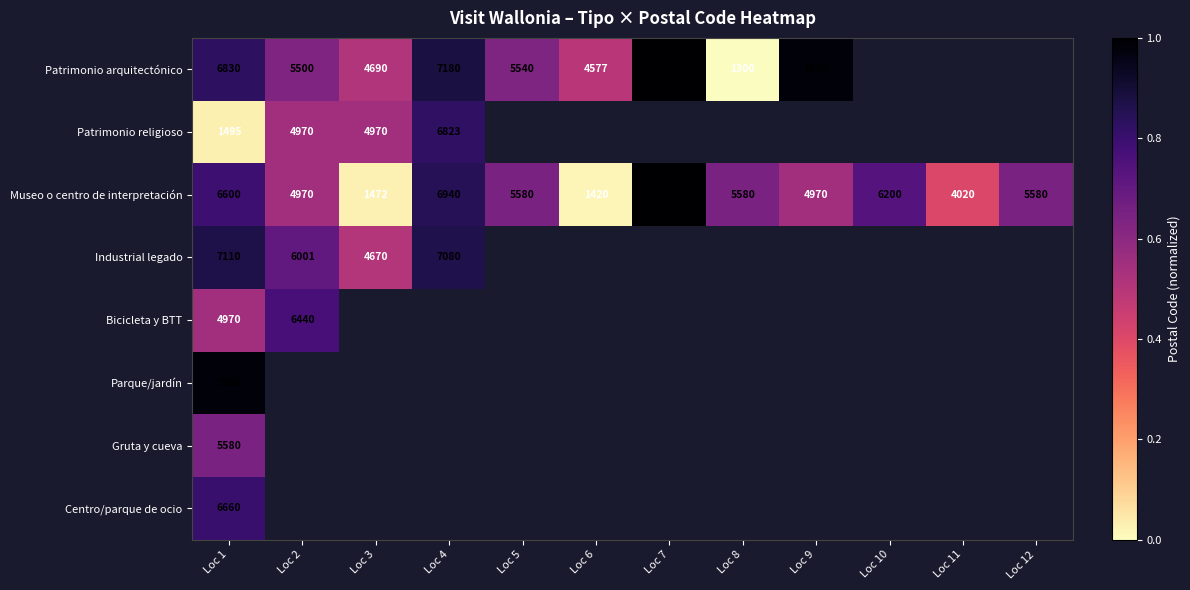

Rank the series at Loc 10 from highest to lowest value.

Patrimonio arquitectónico, Patrimonio religioso, Museo o centro de interpretación, Industrial legado, Bicicleta y BTT, Parque/jardín, Gruta y cueva, Centro/parque de ocio